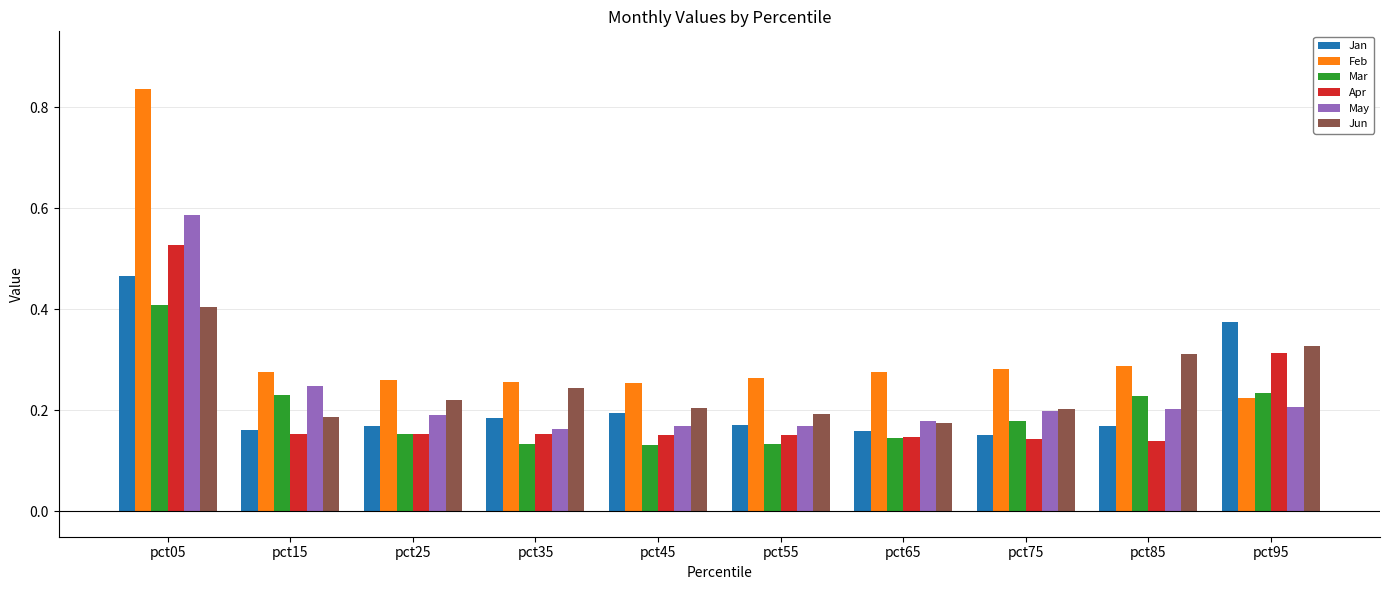

Is the value of Mar at pct85 greater than the value of Feb at pct85?

No